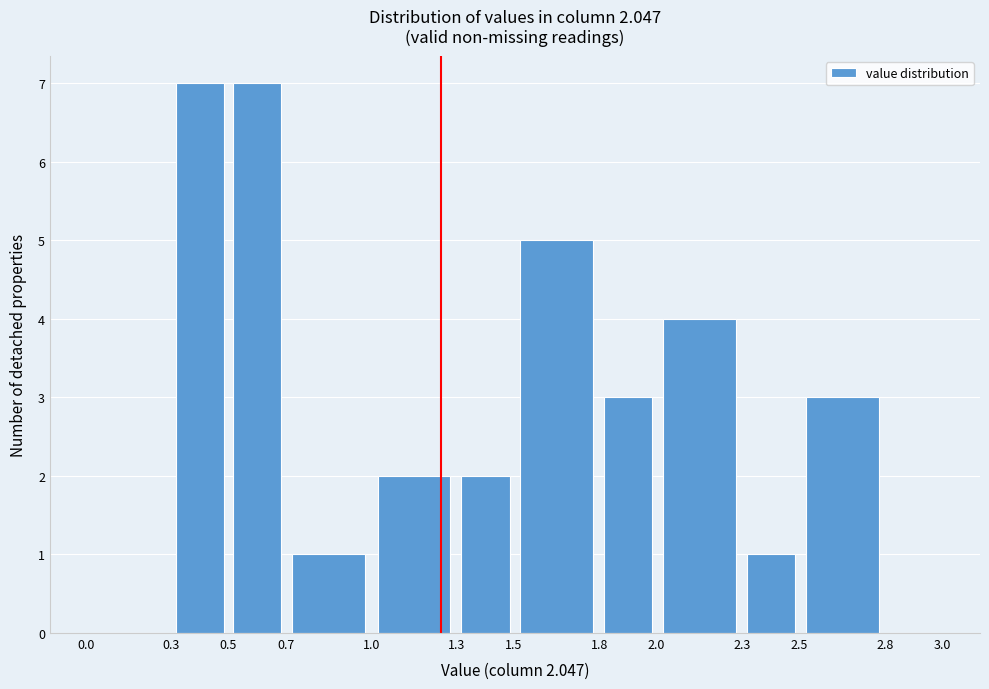

What is the height of the bar covering 0.3 to 0.5 on the x-axis? The values are not printed on the chart, so give them approximately, as read against the axis.

7